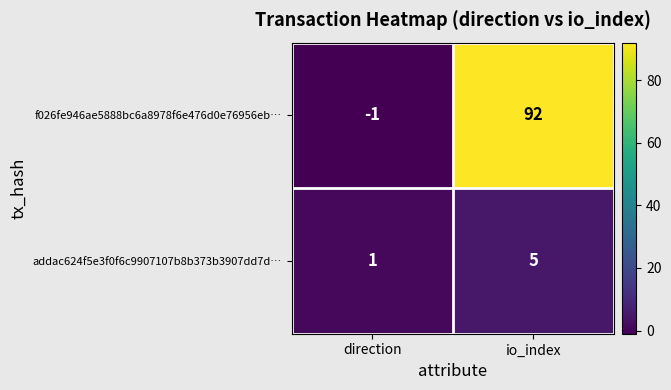

What is the sum of all addac624f5e3f0f6c9907107b8b373b3907dd7d… values?

6